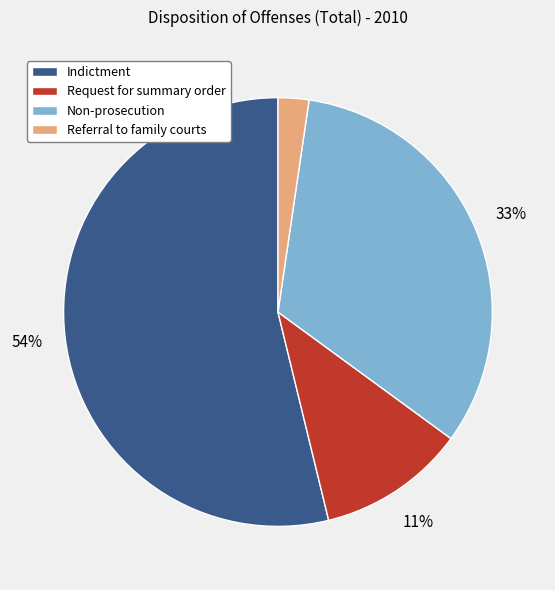

To the nearest percent, what percentage of the pie is Non-prosecution?

33%